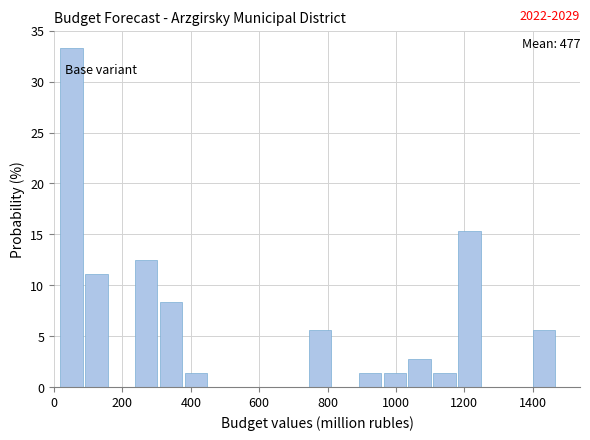

Around what value on the x-axis is the tallest bar? Give the approximate position of its centre, as read against the axis.

60